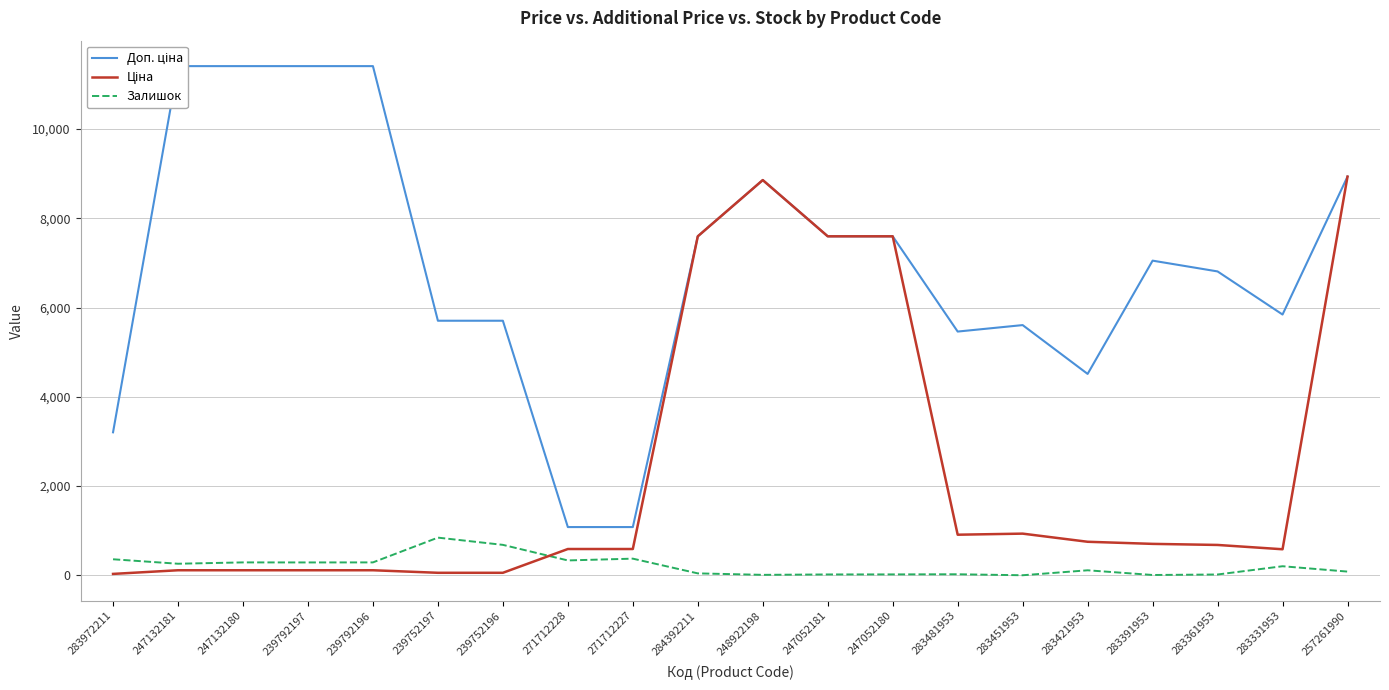

What is the label of the 20th point from the left?

257261990